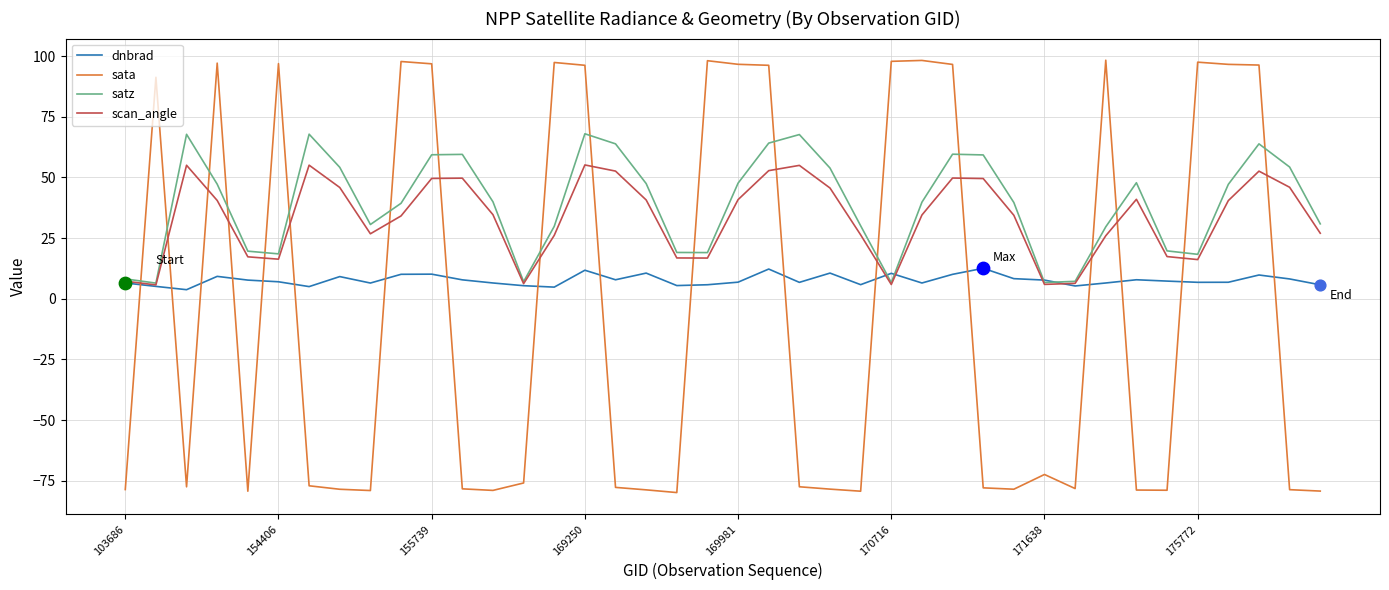

Which series has the largest total across all categories?

satz